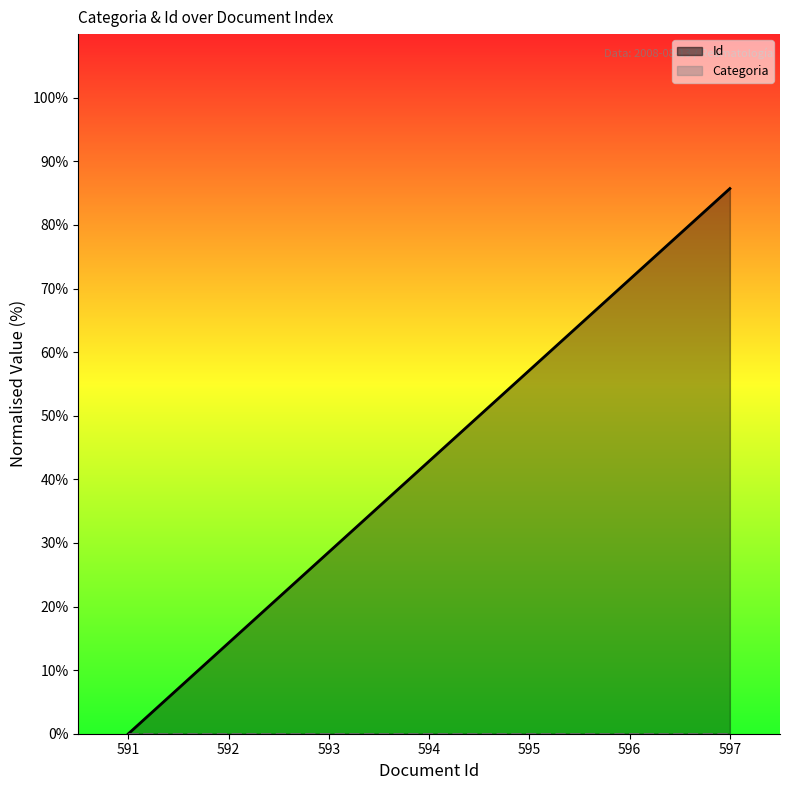

Reading left to right, transcribe all the data shown in this chart.

591=0.0	592=14.3	593=28.6	594=42.9	595=57.1	596=71.4	597=85.7